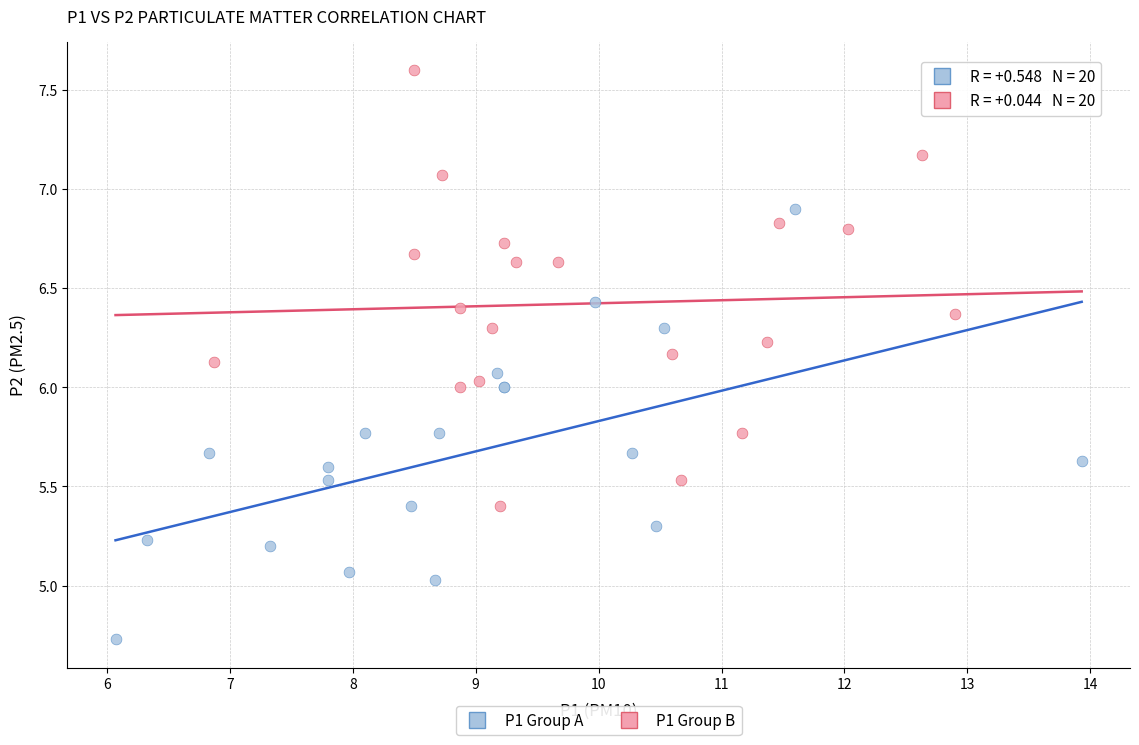

Which series contains the lowest Y value?

P1 Group A